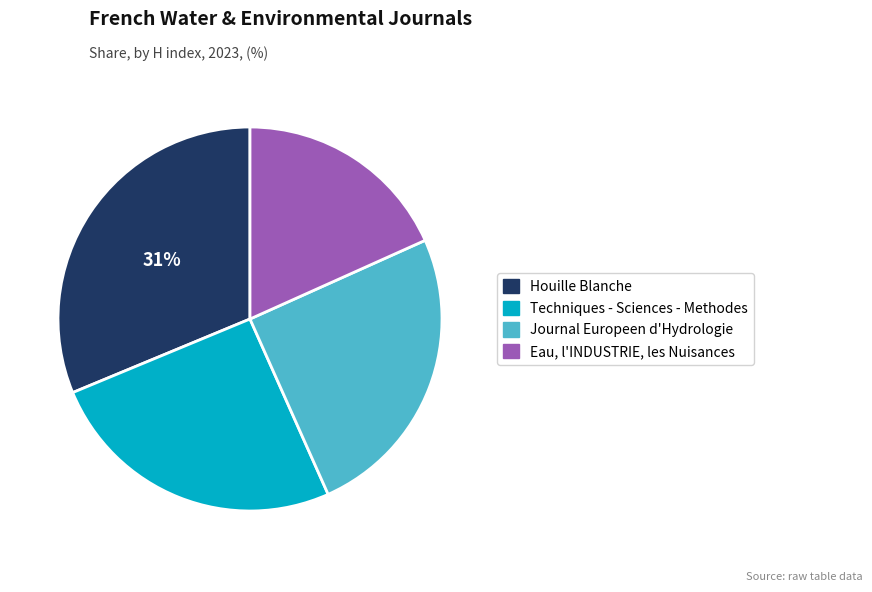

Which category has the smallest portion of the pie?

Eau, l'INDUSTRIE, les Nuisances